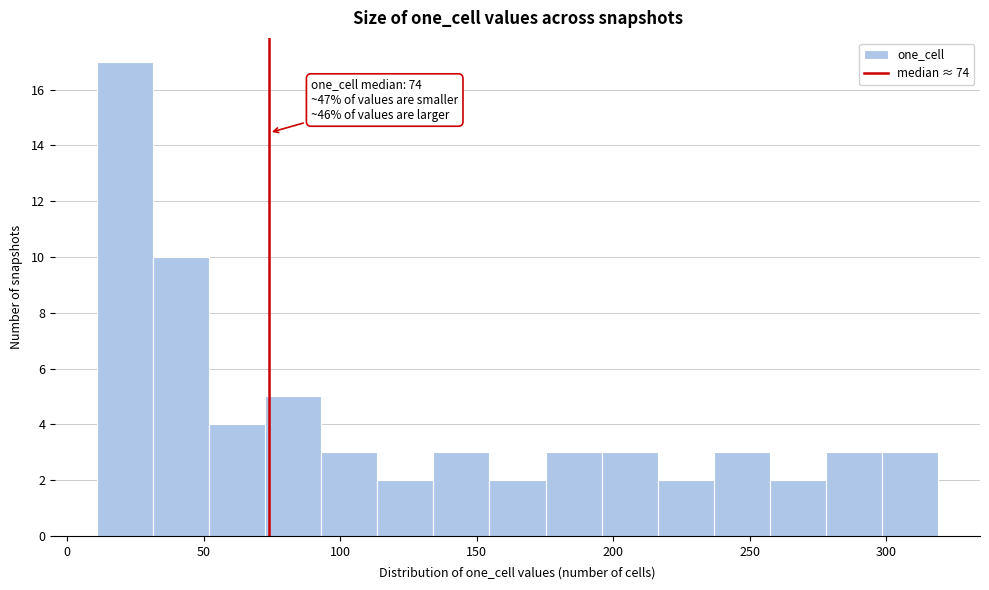

Over which range of the x-axis is the bar tallest?

10 to 30